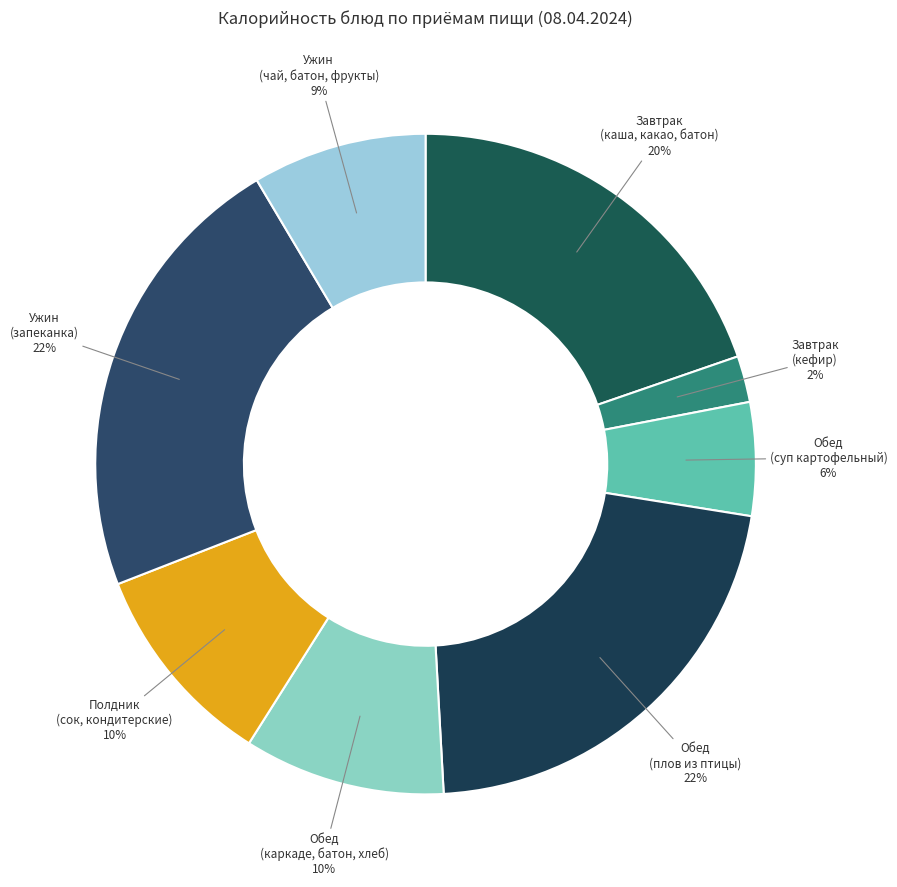

Does Ужин (чай, батон, фрукты) account for over 50% of the chart?

No